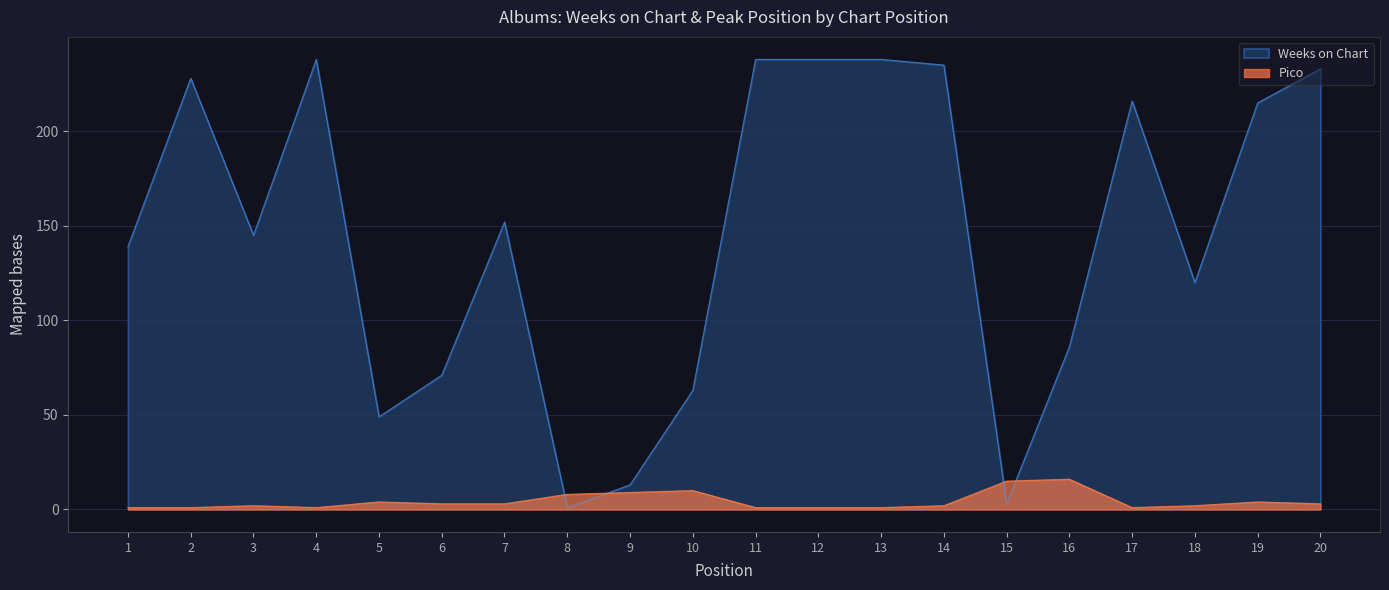

Between which two adjacent categories do Pico and Weeks on Chart first intersect?

7 and 8